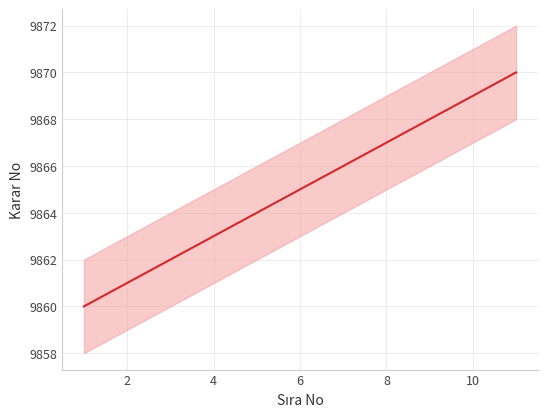

Does the chart display data point markers on the line(s)?

No